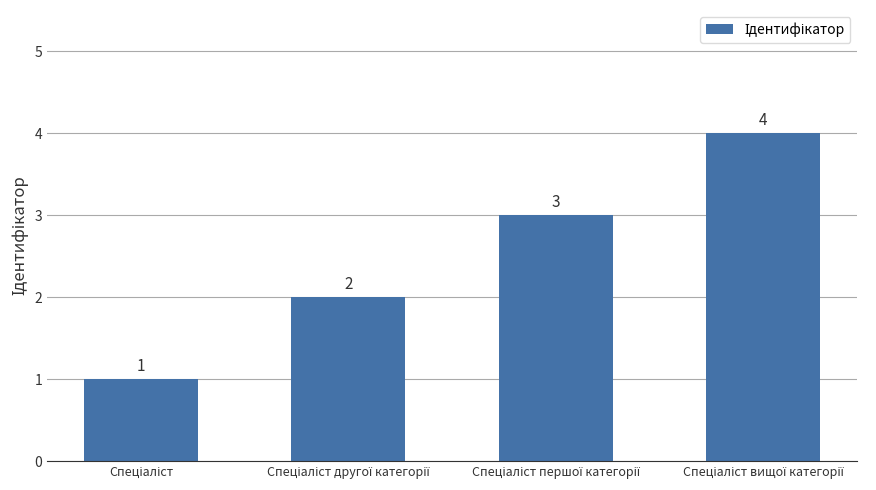

What is the value of the 2nd bar from the left?

2